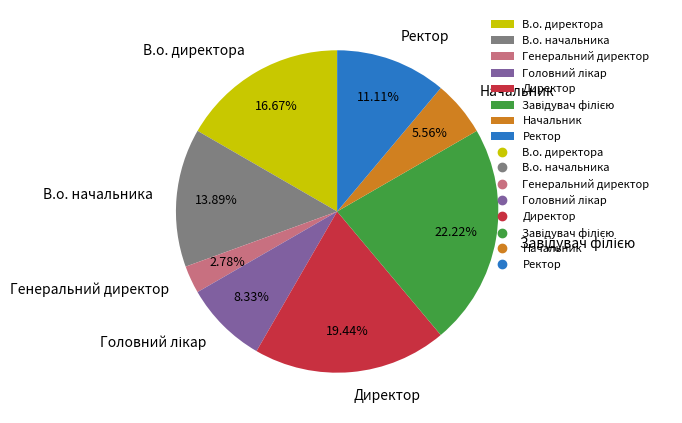

To the nearest percent, what percentage of the pie is Директор?

19%